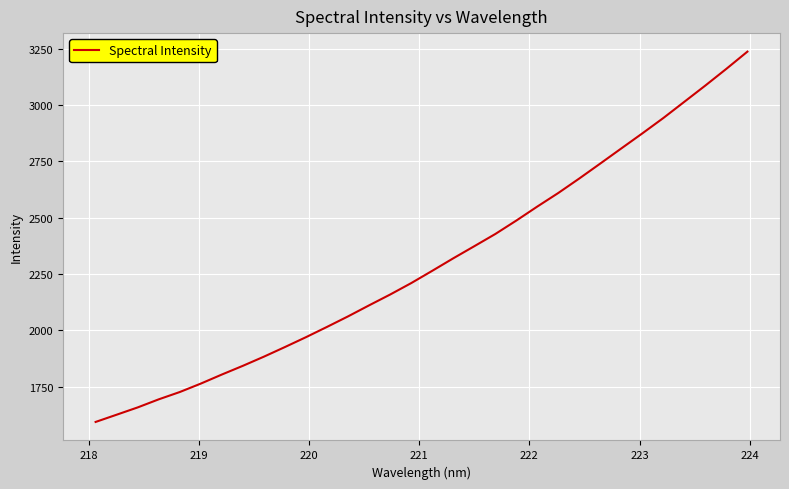

What is the greatest value displayed?

3236.7